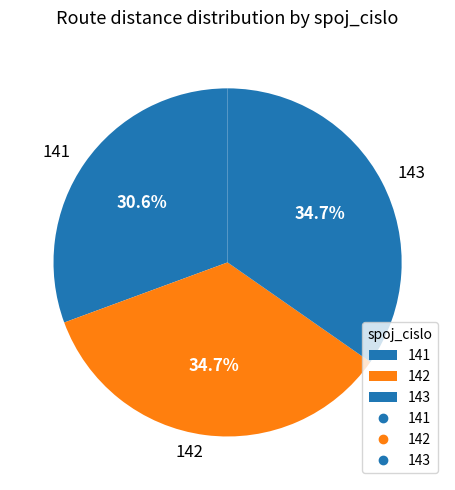

To the nearest percent, what is the combined percentage of 142 and 141?

65%